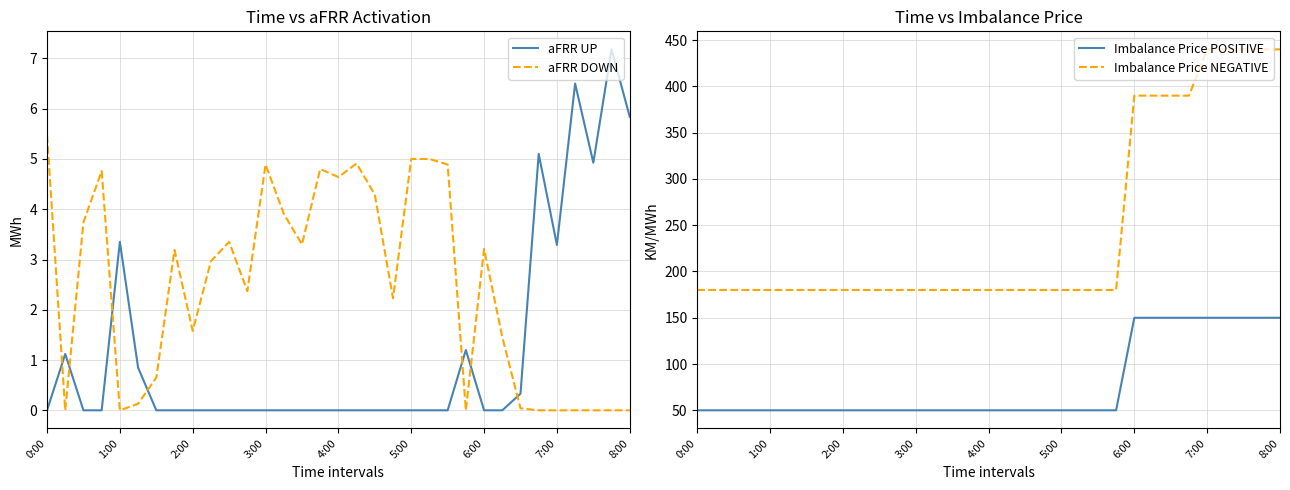

True or false: aFRR DOWN and aFRR UP cross at least once.

True